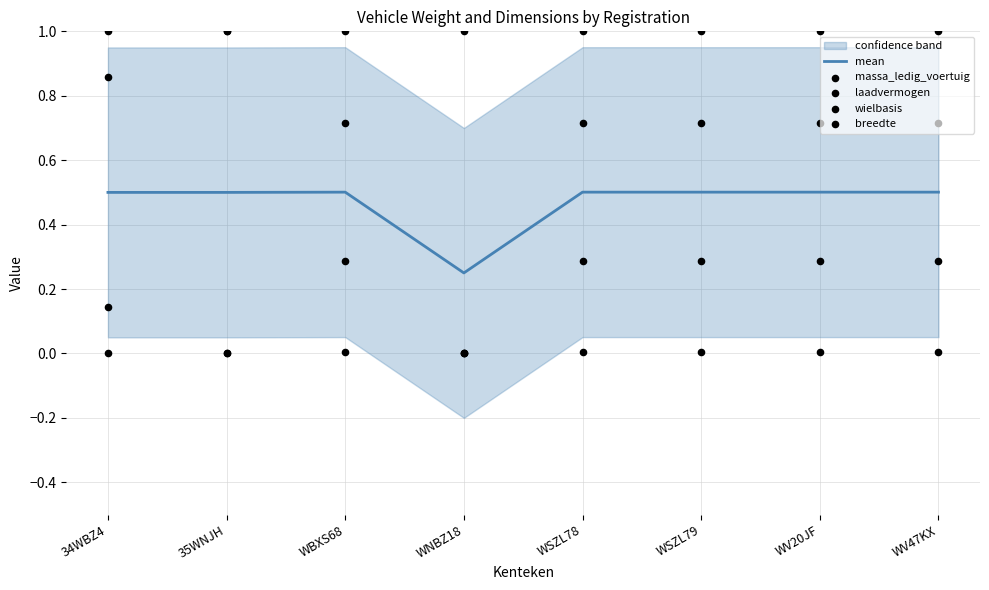

What are all the series names shown in the legend?

mean, massa_ledig_voertuig, laadvermogen, wielbasis, breedte